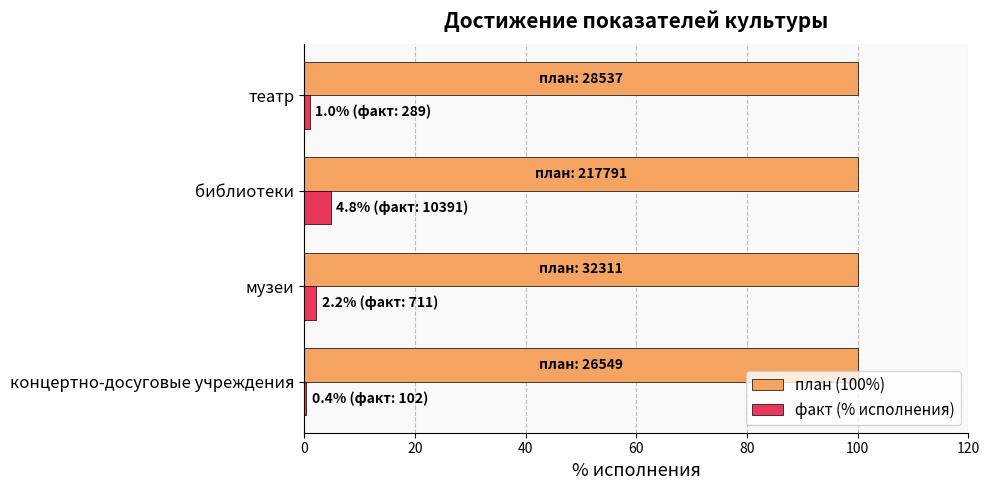

At how many categories does at least one series exceed 38?

4